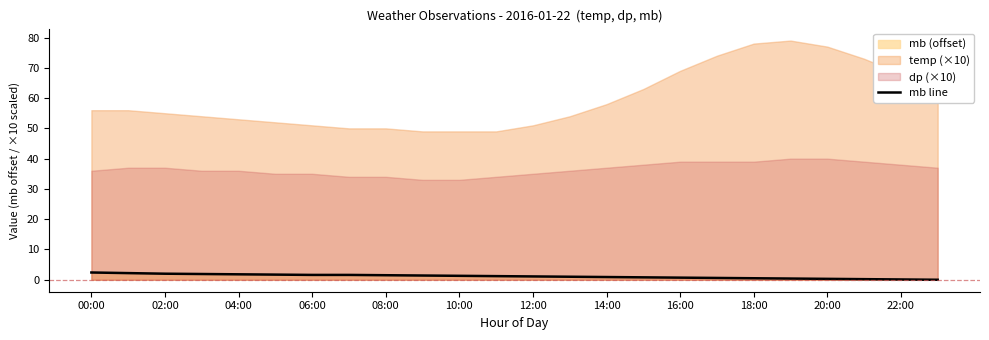

What is the highest value of the mb line series?

2.4